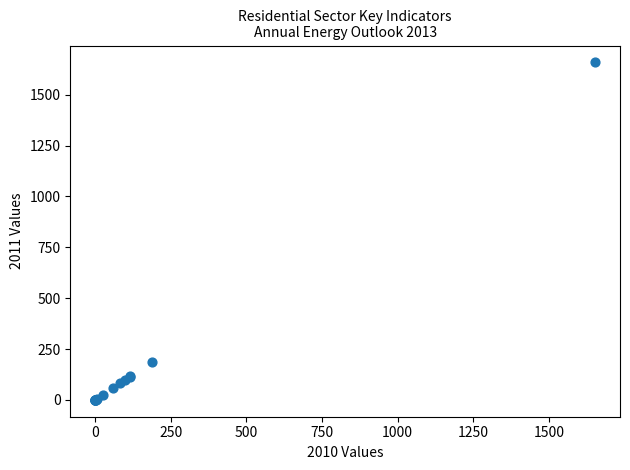

What Y value in the scatter plot is closest to 829?

185.0